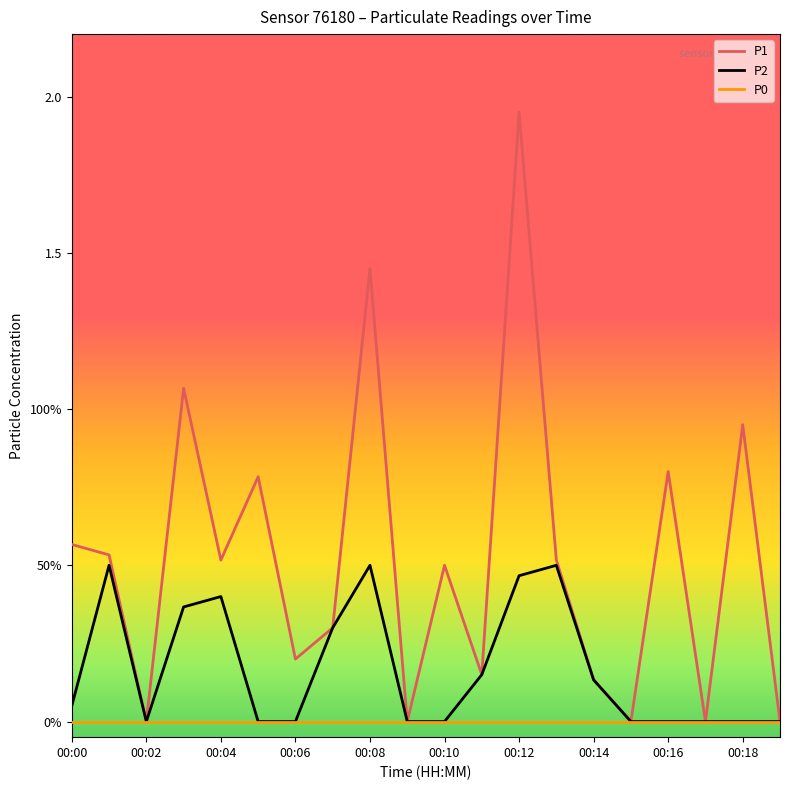

Does the chart have visible grid lines?

No